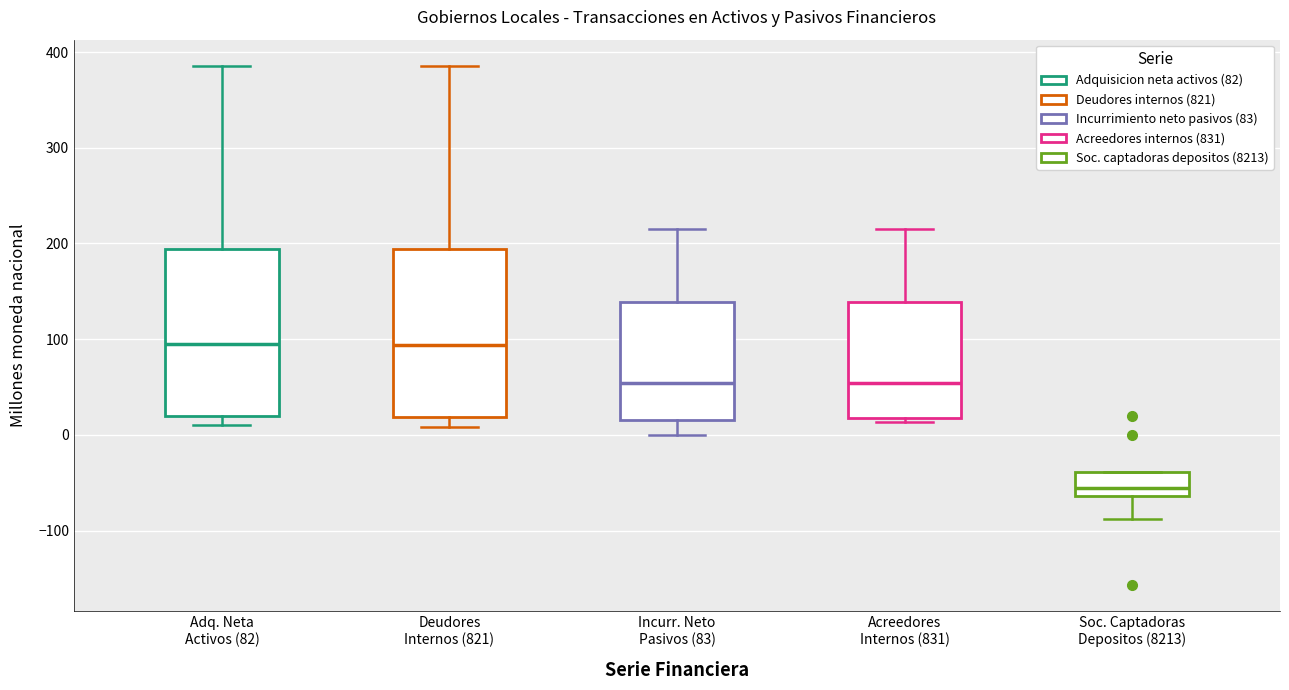

Reading left to right, read every box against the y-axis: the position of its median line, the range the box covers, and the ends of its whiskers. The values are not printed on the chart, so give them approximately, as read against the axis.

Adq. Neta Activos (82): median 90, box 20 to 190, whiskers 10 to 390
Deudores Internos (821): median 90, box 20 to 190, whiskers 10 to 390
Incurr. Neto Pasivos (83): median 50, box 20 to 140, whiskers 0 to 210
Acreedores Internos (831): median 50, box 20 to 140, whiskers 10 to 210
Soc. Captadoras Depositos (8213): median -60 (inside the box), box -60 to -40, whiskers -90 to -40